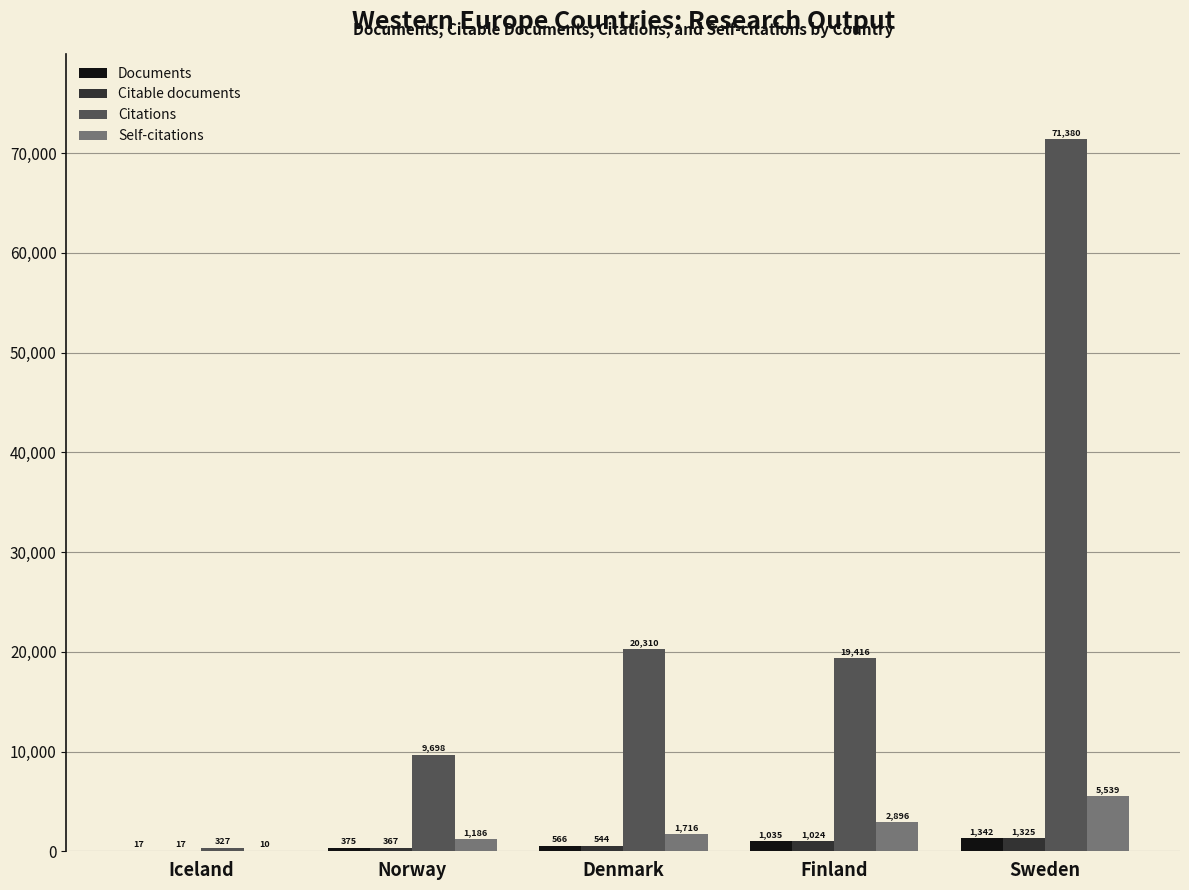

What is the difference between the Citable documents values at Finland and Norway?

657